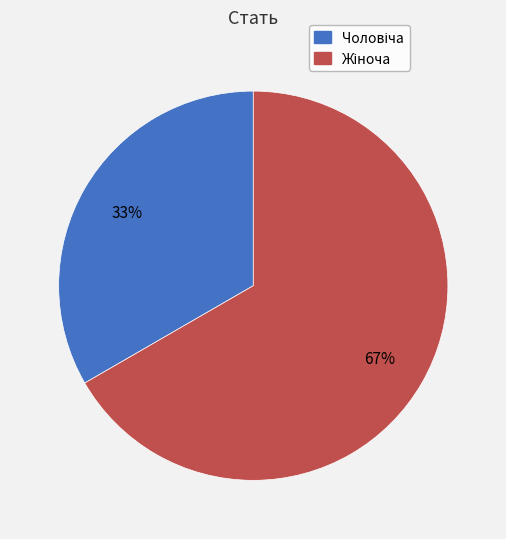

To the nearest percent, what is the average slice percentage?

50%